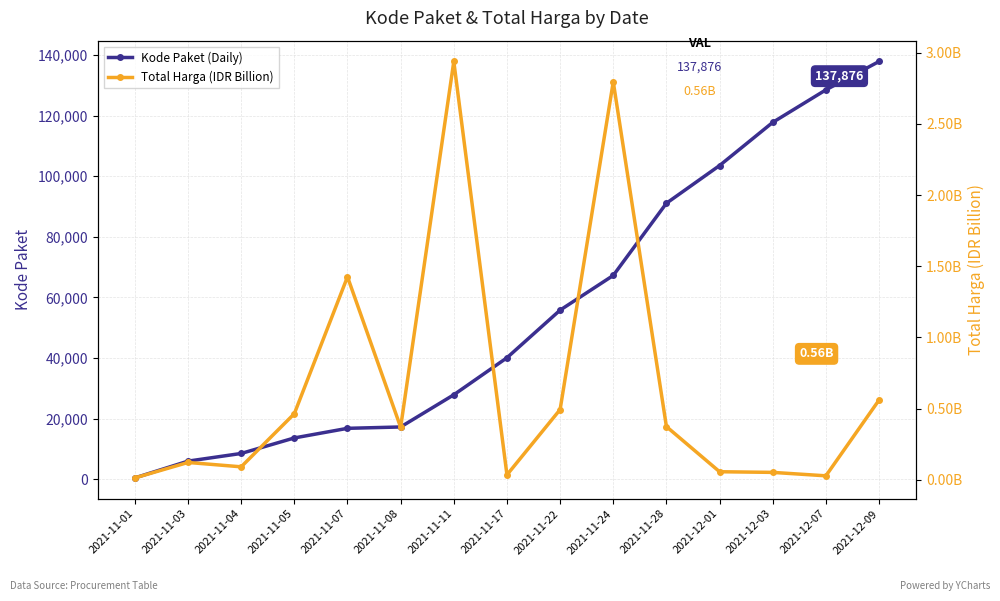

Which series changed the most between 2021-11-01 and 2021-12-01?

Kode Paket (Daily)